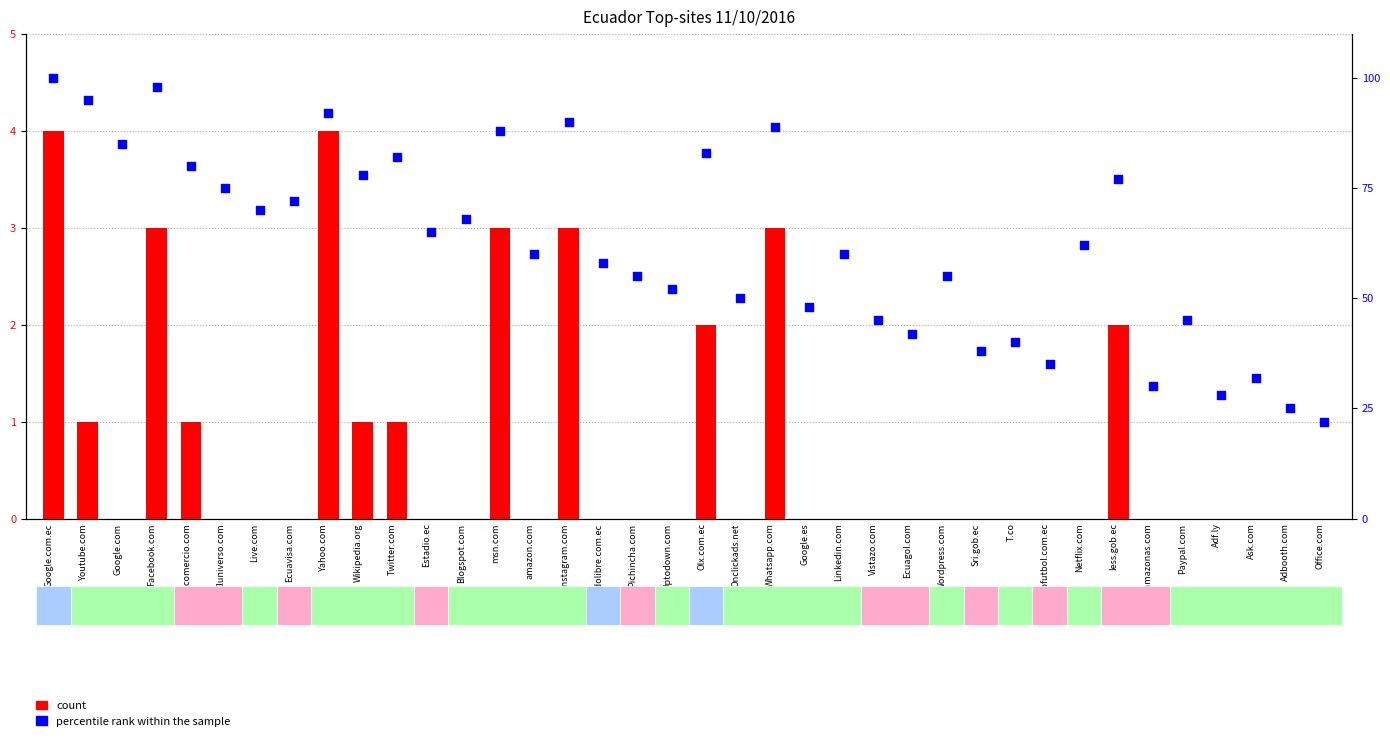

What is the total value across all series at Studiofutbol.com.ec?

35